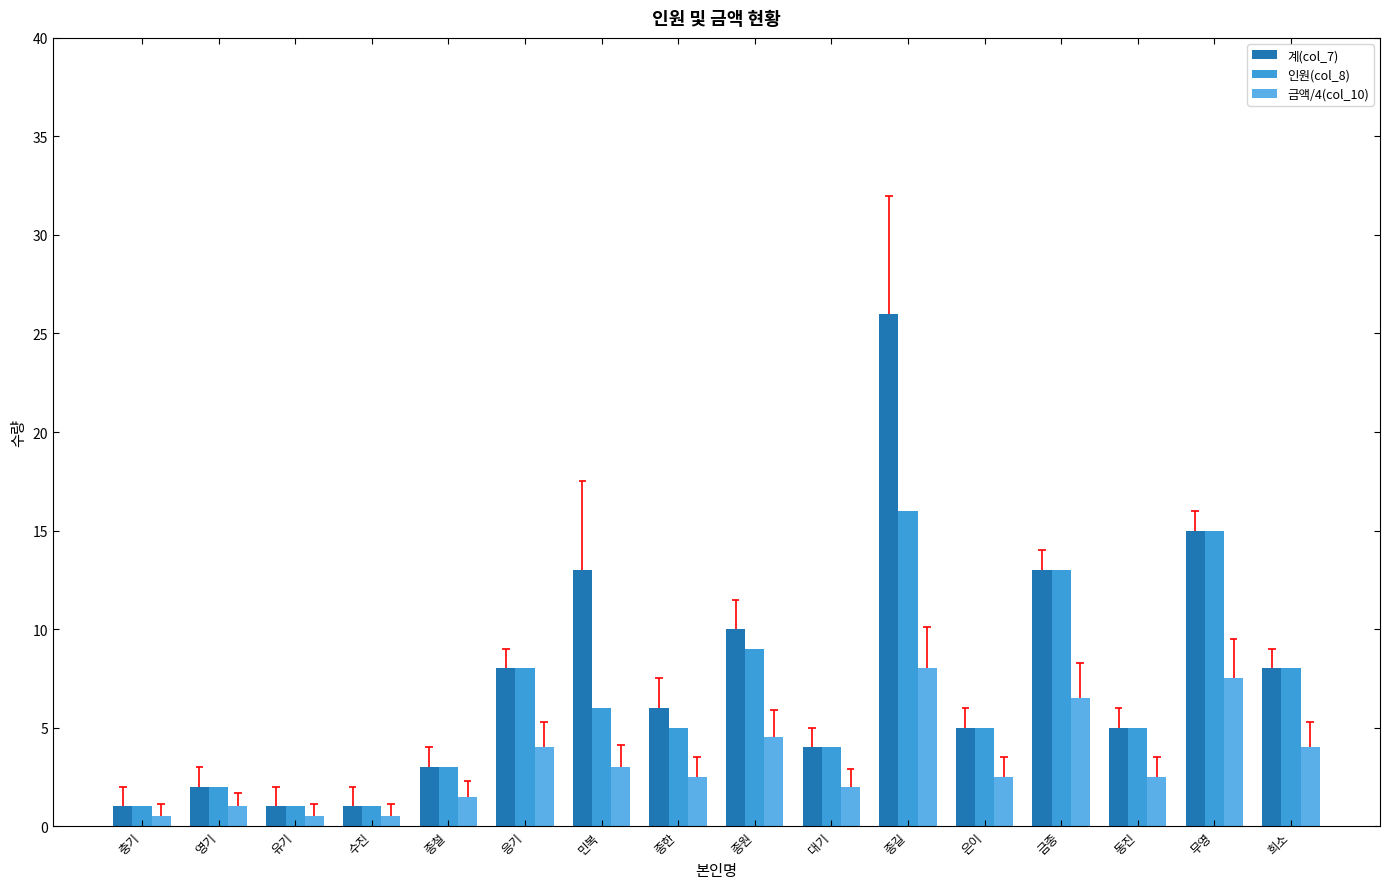

Reading right to left, extract all data points from this chart.

계(col_7): 희소=8.0	무영=15.0	동진=5.0	금종=13.0	은이=5.0	종길=26.0	대기=4.0	종원=10.0	종한=6.0	민복=13.0	응기=8.0	종철=3.0	수진=1.0	유기=1.0	영기=2.0	충기=1.0
인원(col_8): 희소=8.0	무영=15.0	동진=5.0	금종=13.0	은이=5.0	종길=16.0	대기=4.0	종원=9.0	종한=5.0	민복=6.0	응기=8.0	종철=3.0	수진=1.0	유기=1.0	영기=2.0	충기=1.0
금액/4(col_10): 희소=4.0	무영=7.5	동진=2.5	금종=6.5	은이=2.5	종길=8.0	대기=2.0	종원=4.5	종한=2.5	민복=3.0	응기=4.0	종철=1.5	수진=0.5	유기=0.5	영기=1.0	충기=0.5